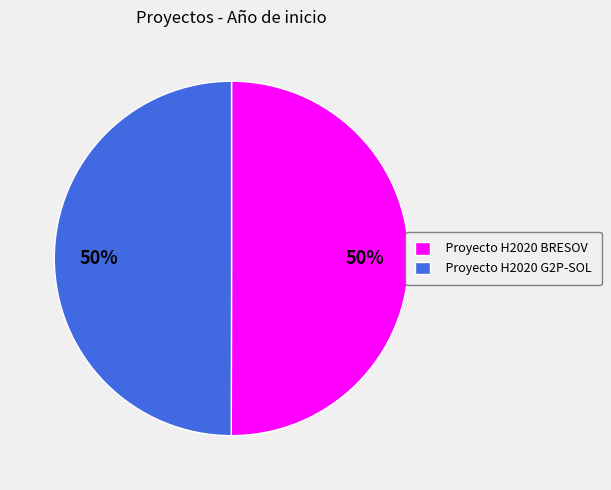

To the nearest percent, what is the combined percentage of Proyecto H2020 G2P-SOL and Proyecto H2020 BRESOV?

100%